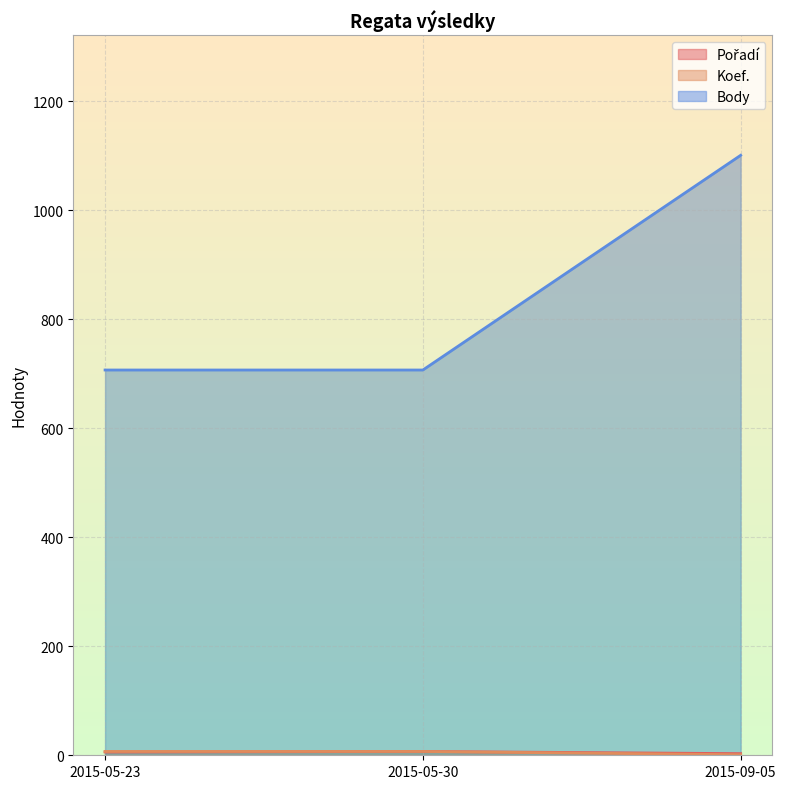

What is the value of the Koef. point at the 1st from the left?

7